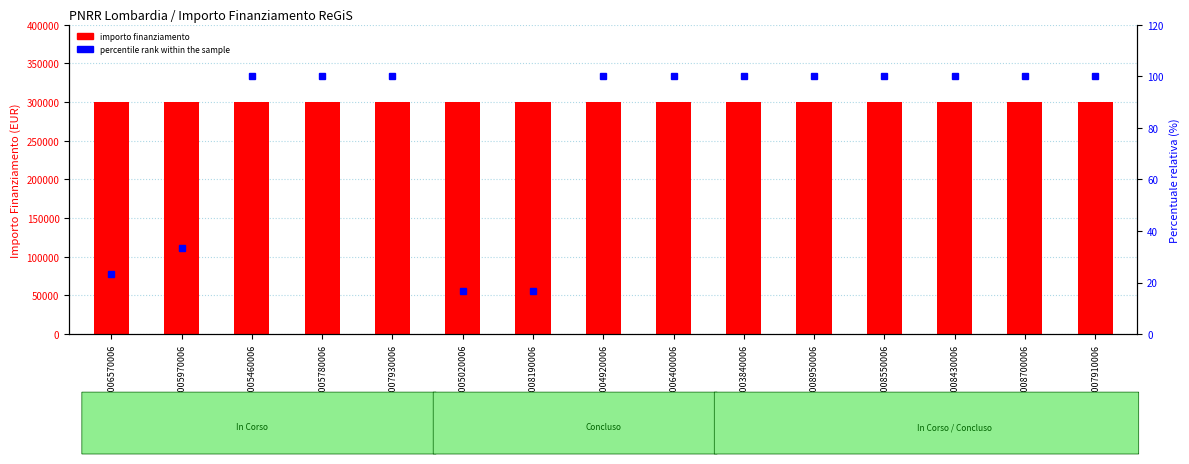

What is the approximate value of percentile rank within the sample at E49J22008430006?

100.0